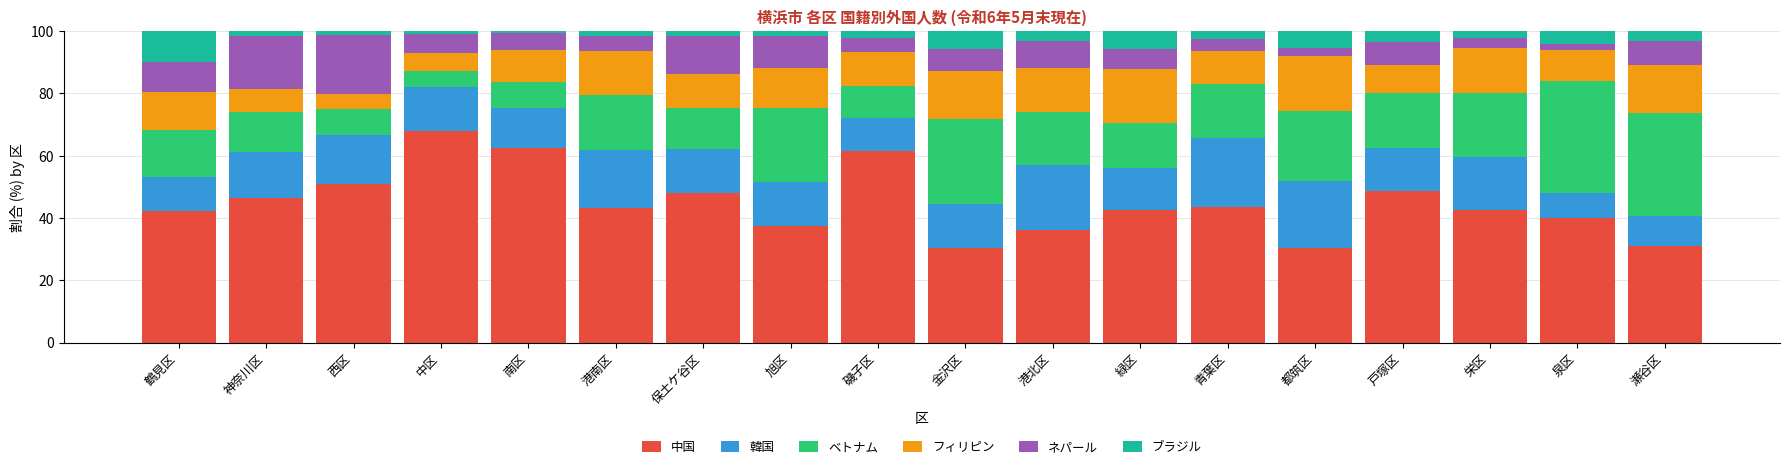

The value of 中国 at 磯子区 is 61.7. True or false?

True